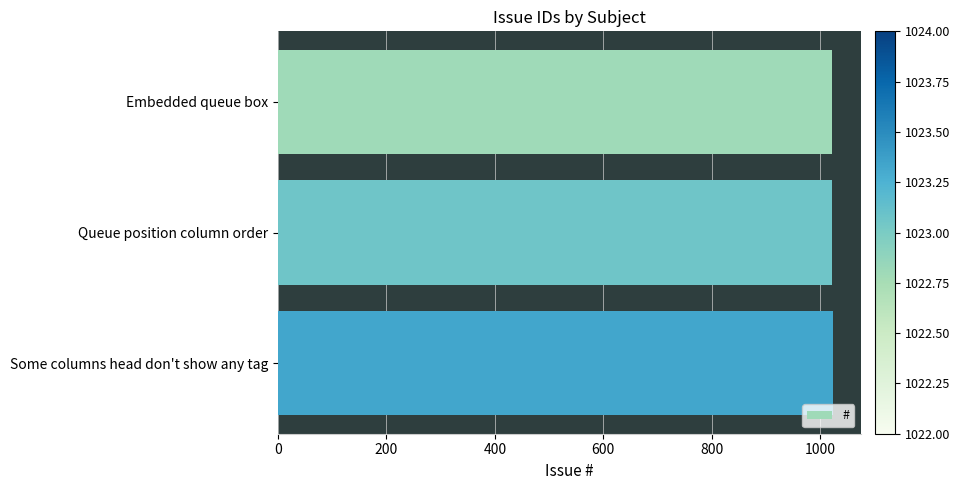

How many data points are less than 1023?

1